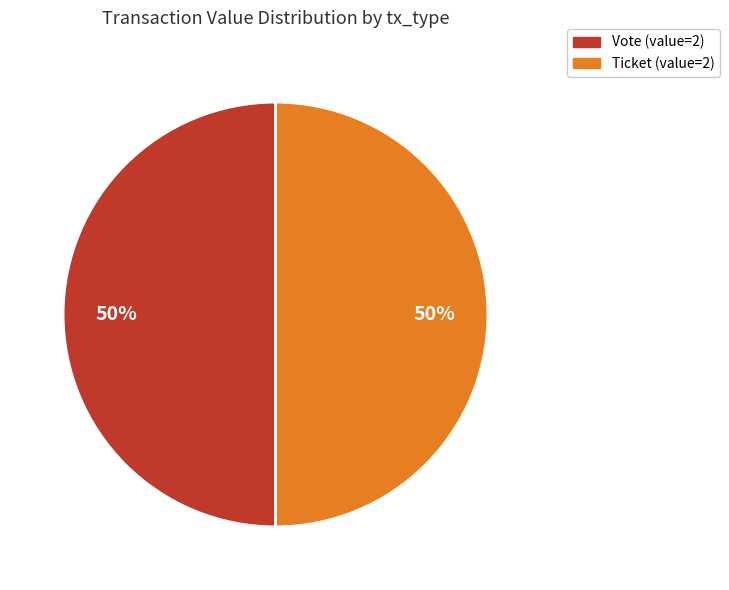

To the nearest percent, what is the average slice percentage?

50%